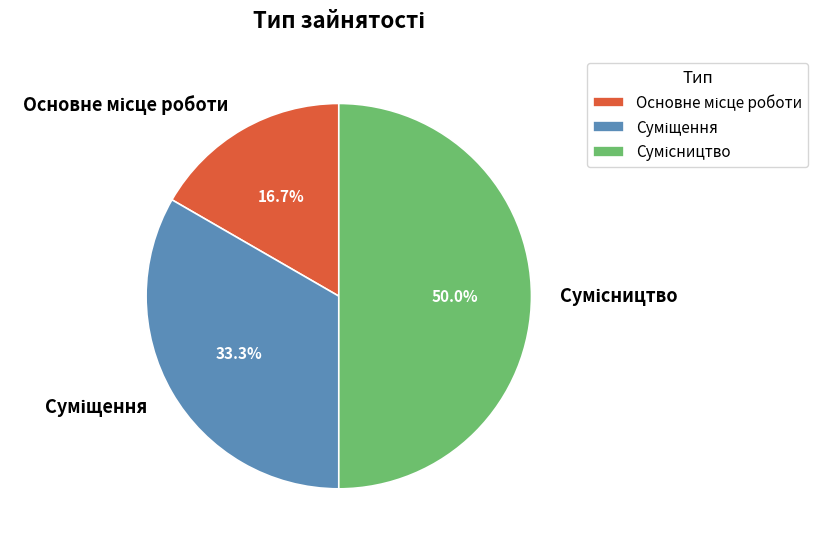

How many segments does this pie chart have?

3